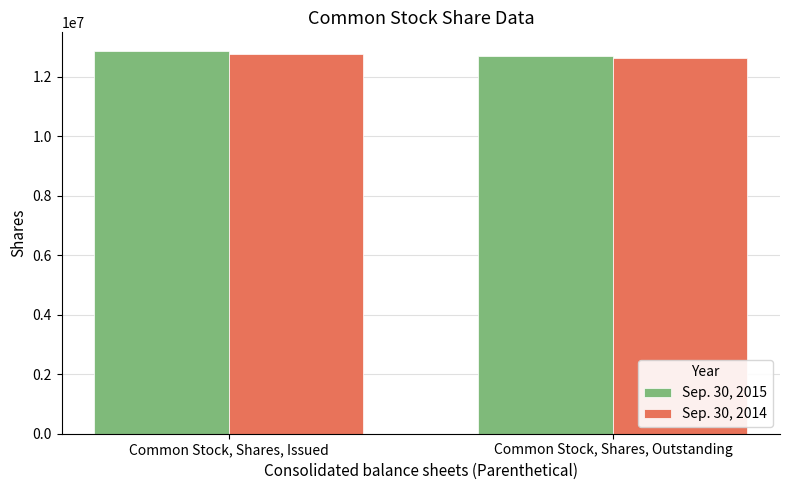

Rank the series by their maximum value, from highest to lowest.

Sep. 30, 2015, Sep. 30, 2014